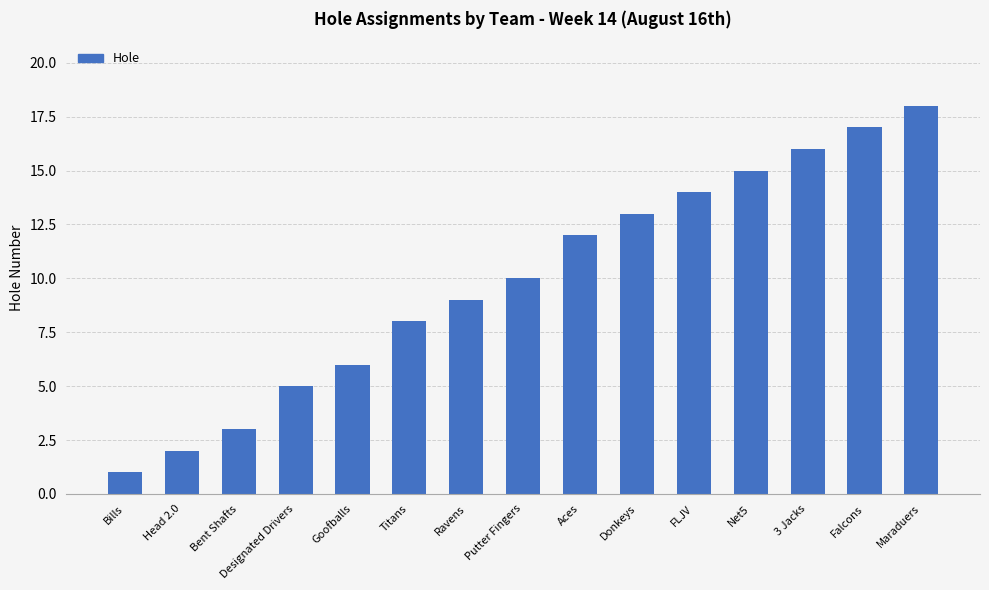

Where is the data nearest to the value 9?

Ravens